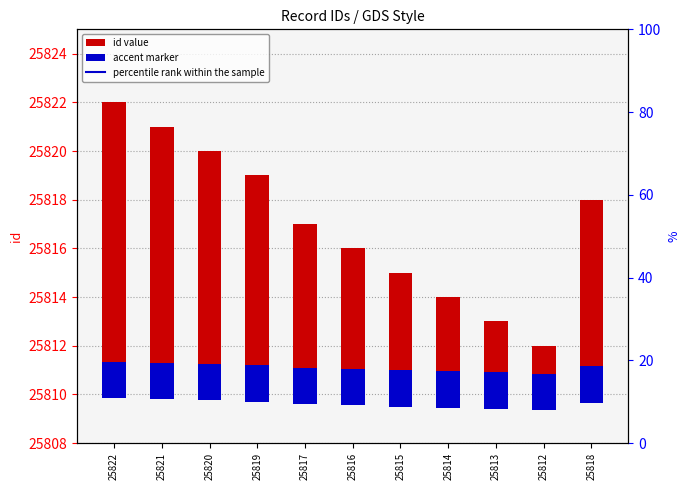

How many data points does each series have?

11